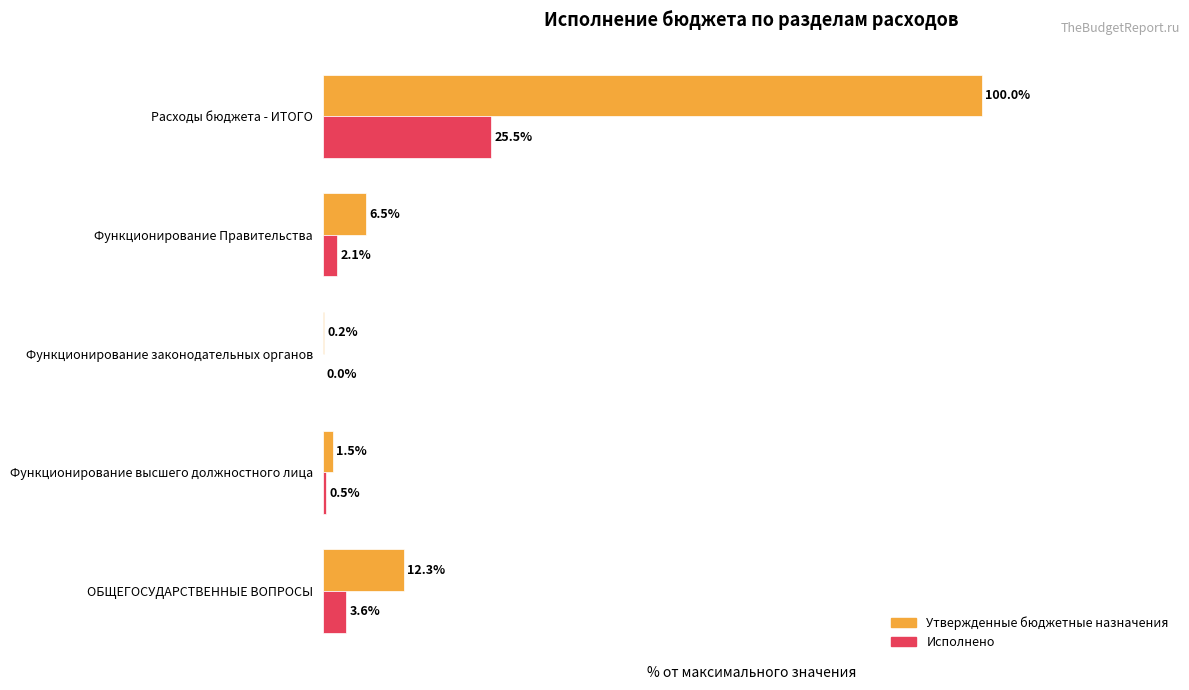

Which series changed the most between ОБЩЕГОСУДАРСТВЕННЫЕ ВОПРОСЫ and Функционирование Правительства?

Утвержденные бюджетные назначения